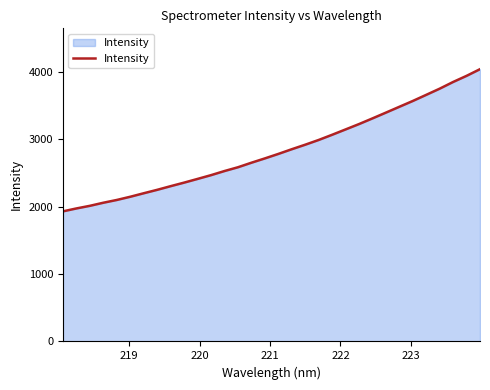

What is the difference between the maximum and minimum values?

2109.5